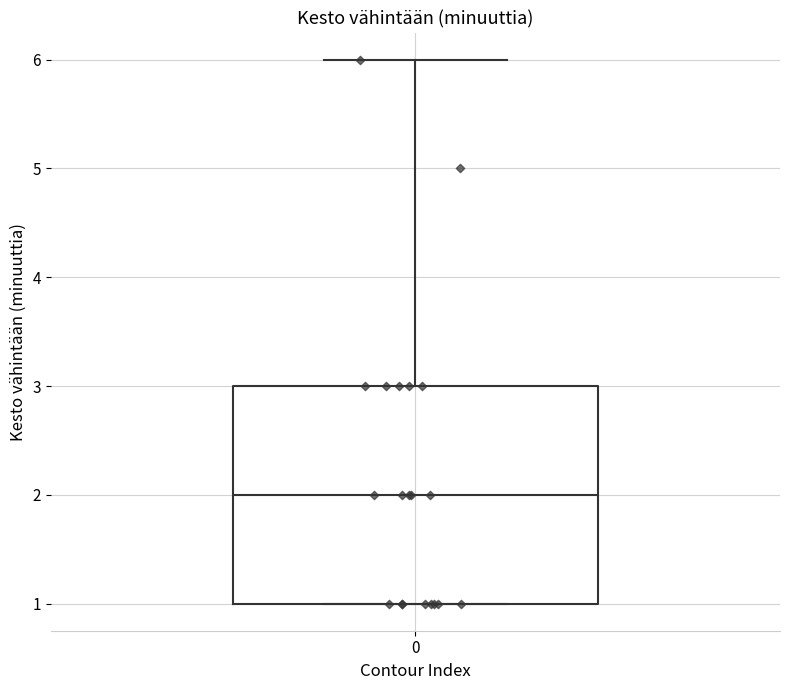

Where does the median line of the box at x = 0 sit on the y-axis? The values are not printed on the chart, so give them approximately, as read against the axis.

2